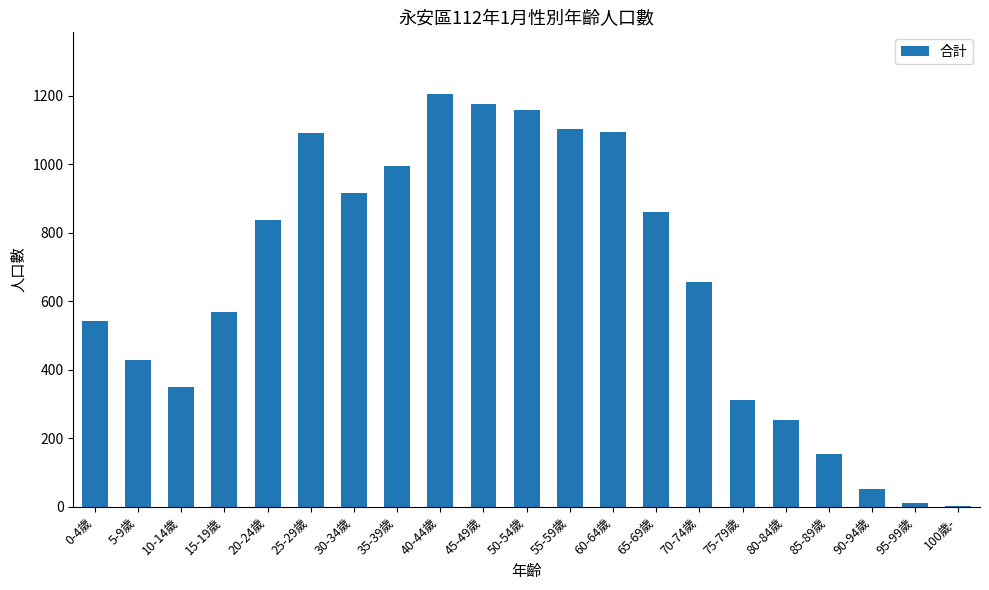

Which has a higher value, 75-79歲 or 55-59歲?

55-59歲